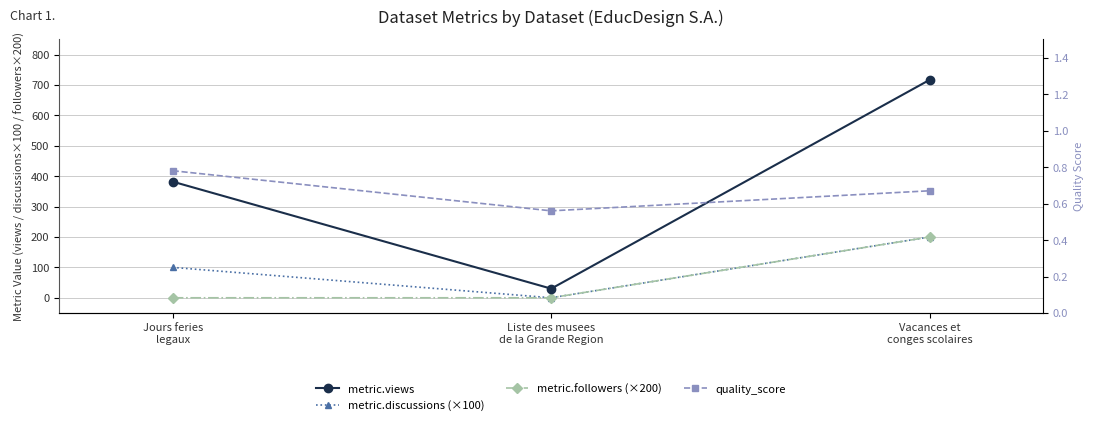

At which label does quality_score reach its peak?

Jours feries
legaux